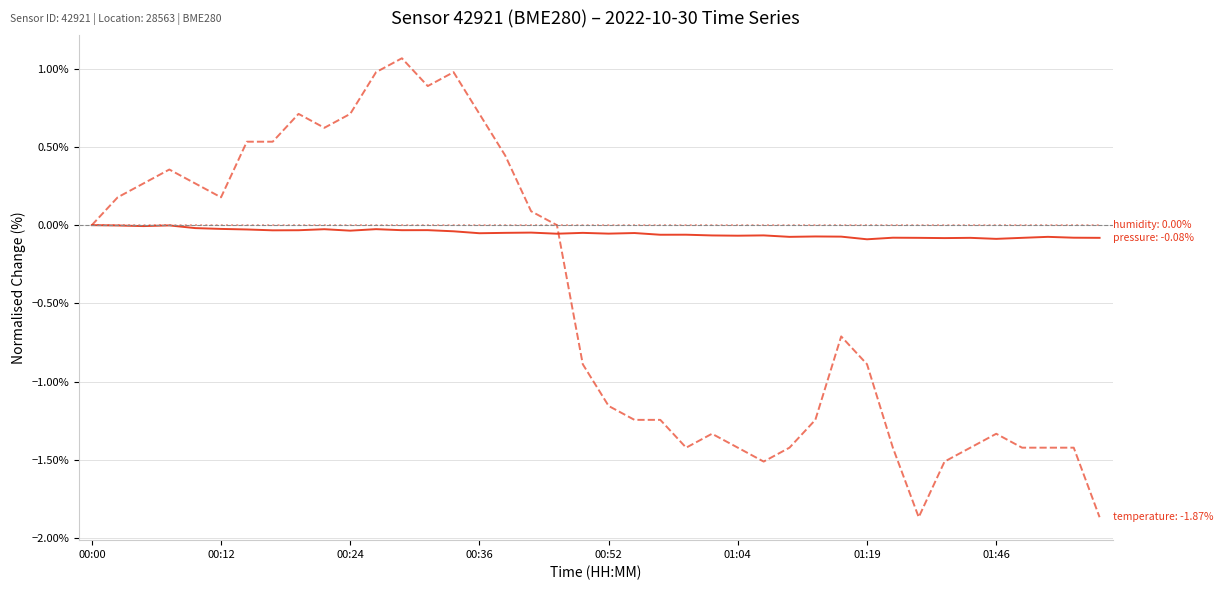

How many lines are shown in the chart?

3